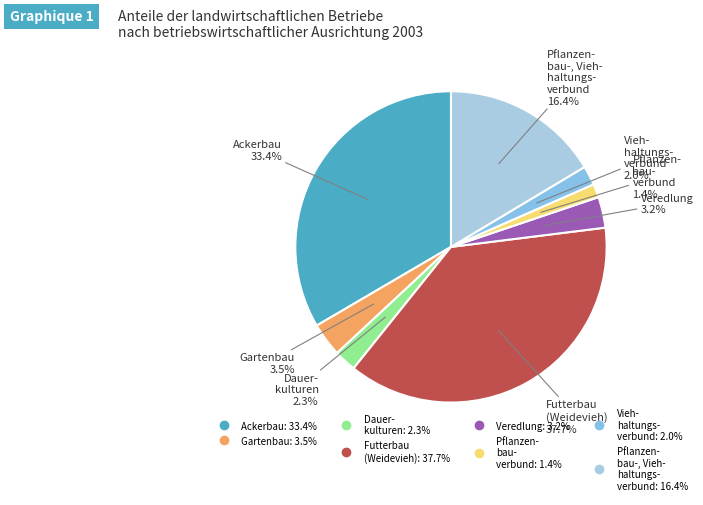

How many segments does this pie chart have?

8